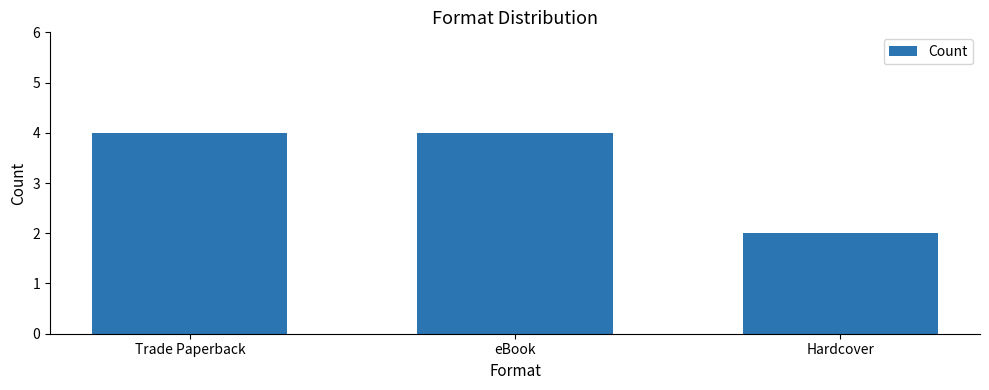

Is it true that the value at eBook is 4?

True